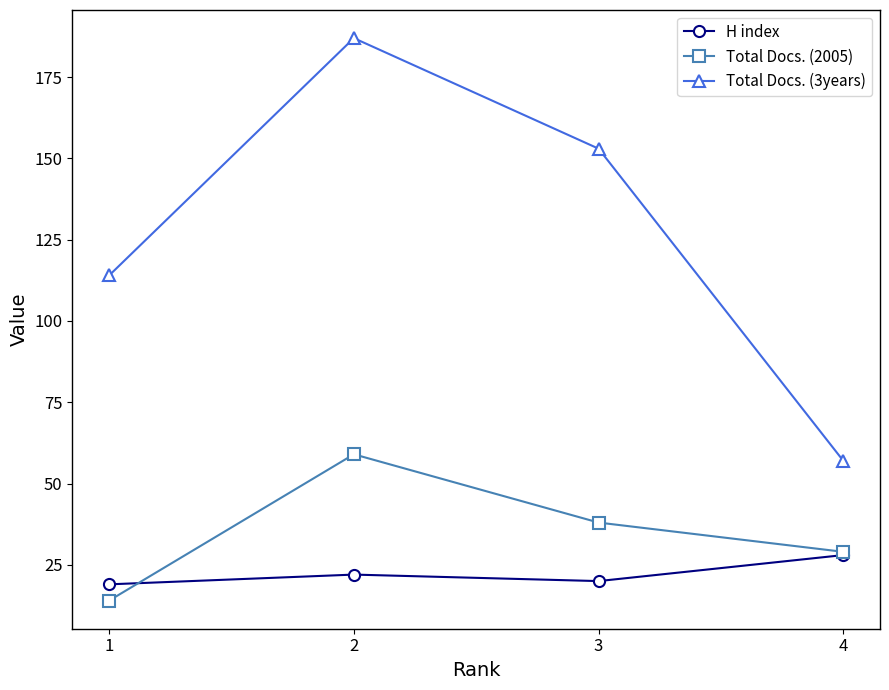

What are all the series names shown in the legend?

H index, Total Docs. (2005), Total Docs. (3years)